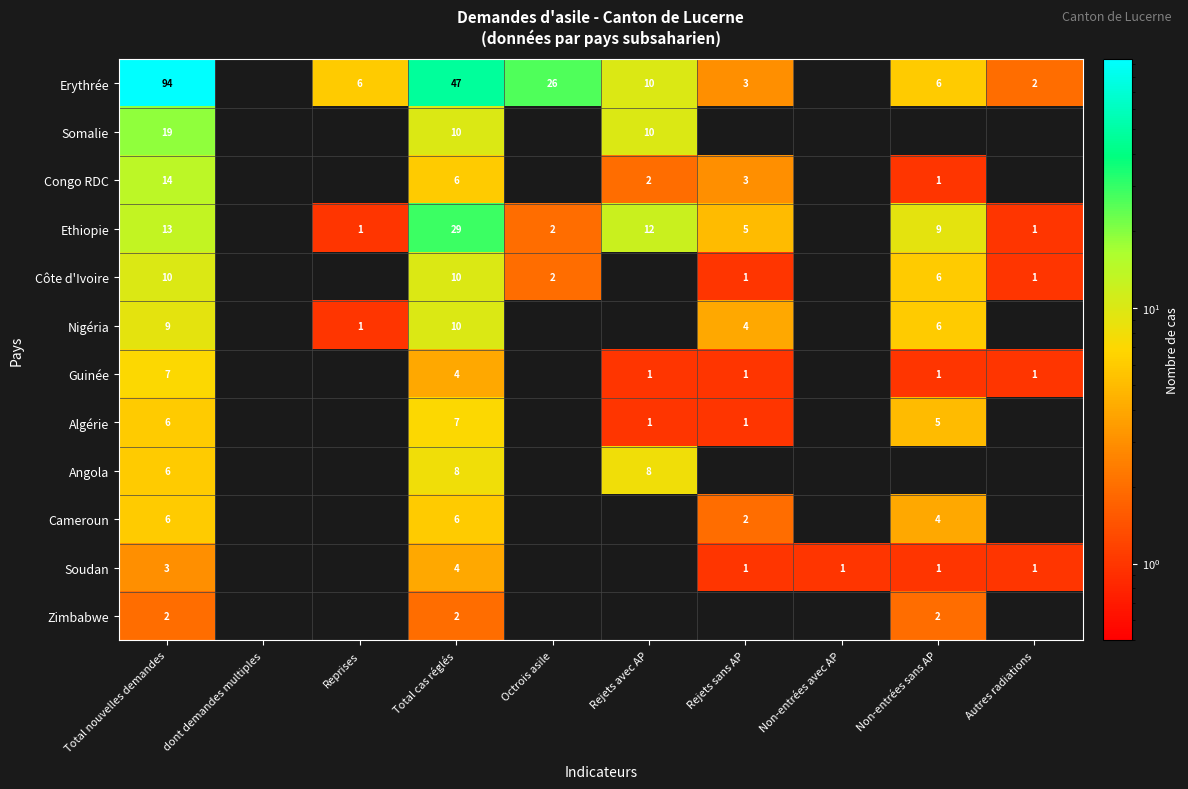

Is it true that Cameroun equals 10 at Total cas réglés?

False